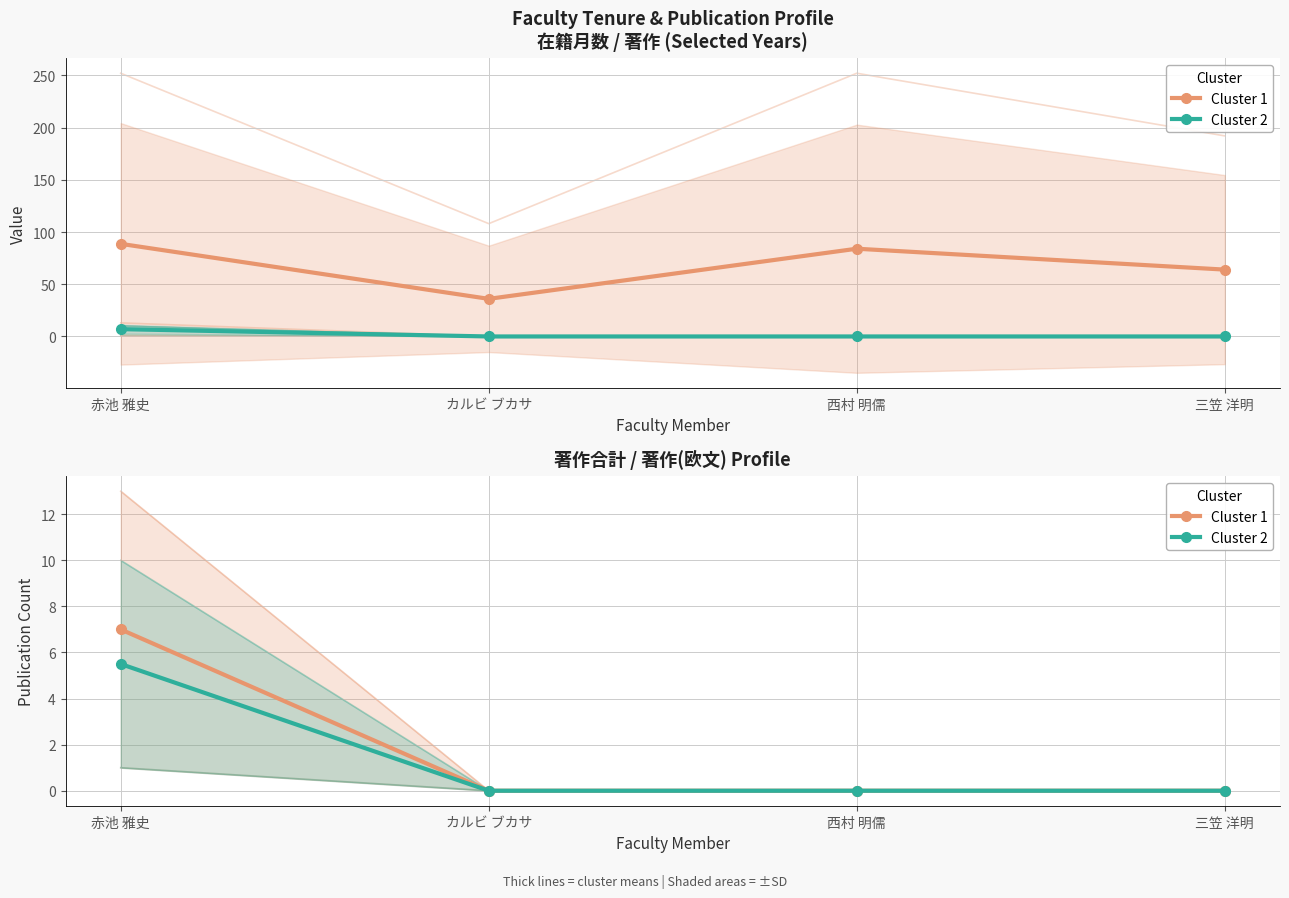

True or false: Cluster 1 and Cluster 2 cross at least once.

False